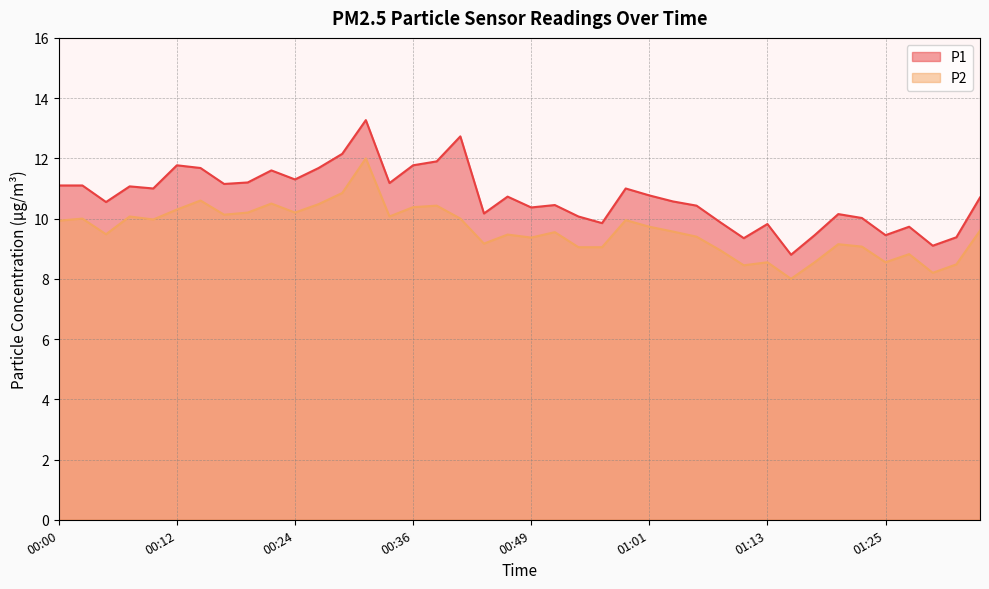

Reading left to right, extract all data points from this chart.

P1: 11.1	11.1	10.6	11.1	11.0	11.8	11.7	11.2	11.2	11.6	11.3	11.7	12.2	13.3	11.2	11.8	11.9	12.7	10.2	10.7	10.4	10.4	10.1	9.8	11.0	10.8	10.6	10.4	9.9	9.3	9.8	8.8	9.4	10.2	10.0	9.4	9.7	9.1	9.4	10.7
P2: 9.9	10.0	9.5	10.1	10.0	10.3	10.6	10.1	10.2	10.5	10.2	10.5	10.8	12.0	10.1	10.4	10.4	10.0	9.2	9.5	9.4	9.6	9.1	9.1	9.9	9.7	9.6	9.4	8.9	8.4	8.6	8.0	8.6	9.2	9.1	8.6	8.8	8.2	8.5	9.6